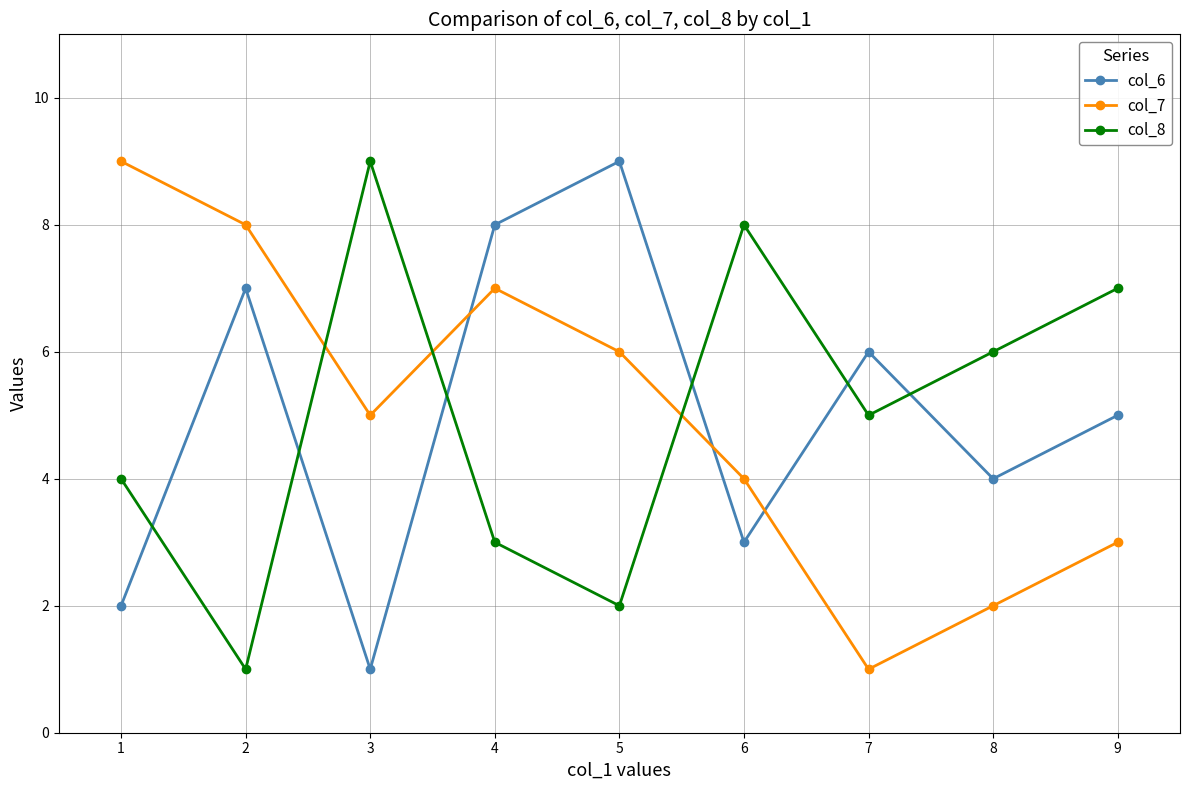

What is the greatest value displayed?

9